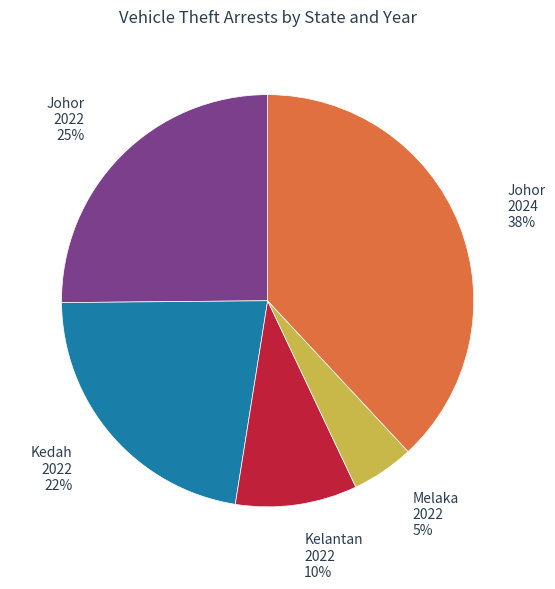

Does any single category account for the majority?

No